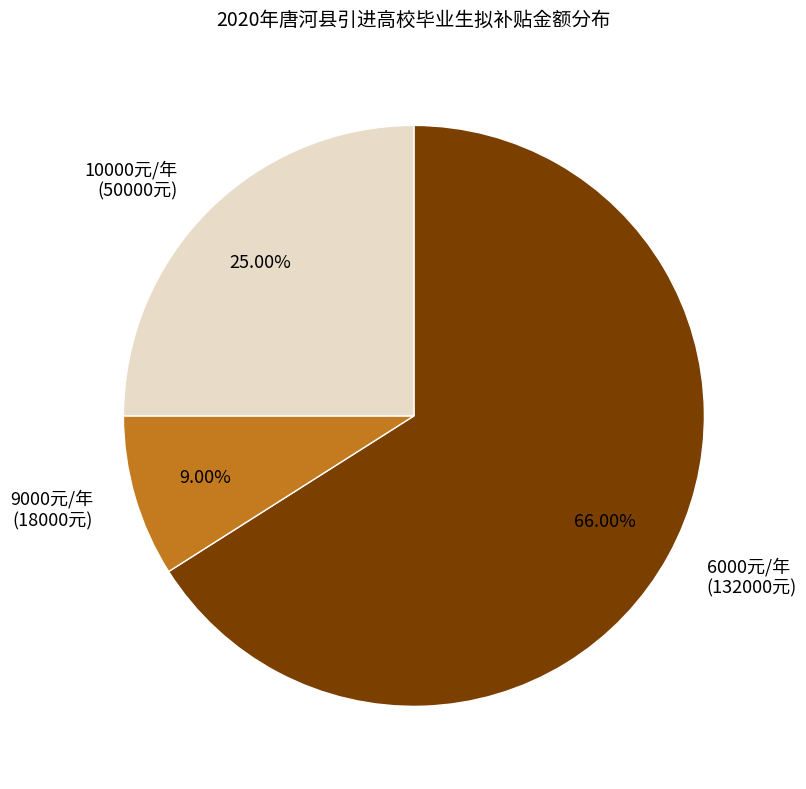

Approximately how many times larger is the value at 9000元/年 compared to 10000元/年?

0.4